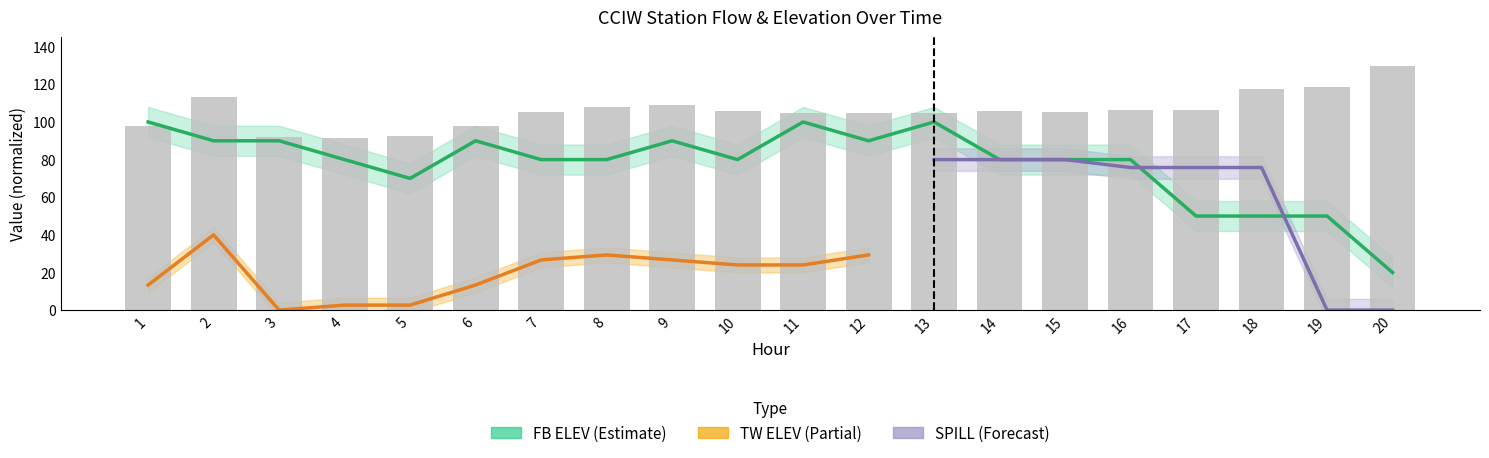

Where is the data nearest to the value 110?

9